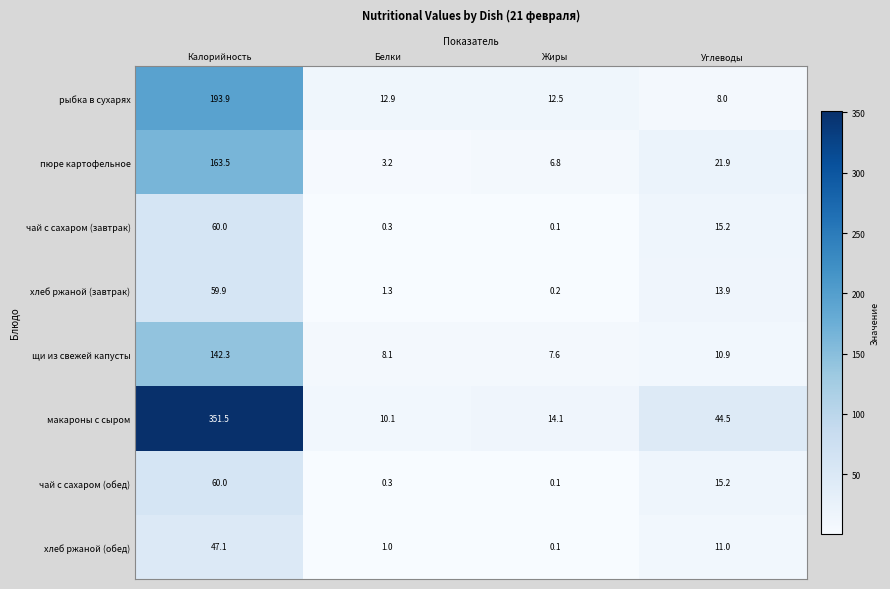

Which series changed the most between Белки and Жиры?

макароны с сыром